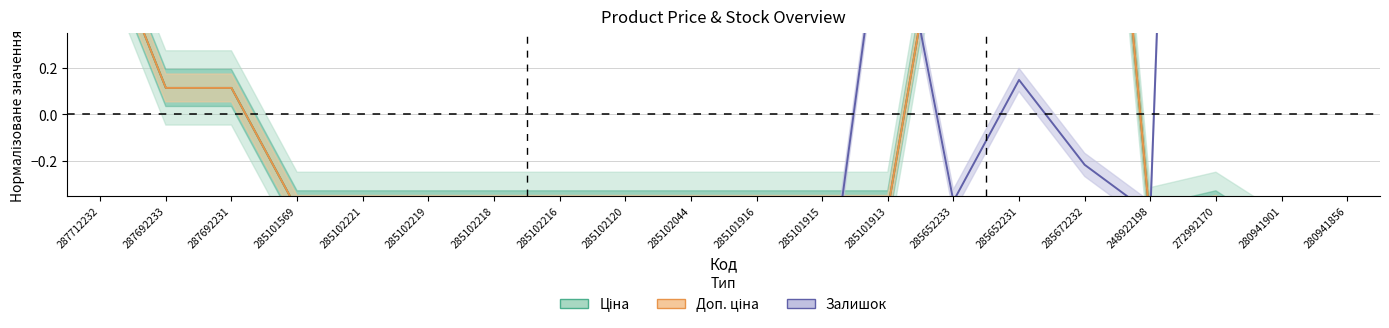

Rank the series at 287692233 from lowest to highest value.

Залишок, Ціна, Доп. ціна